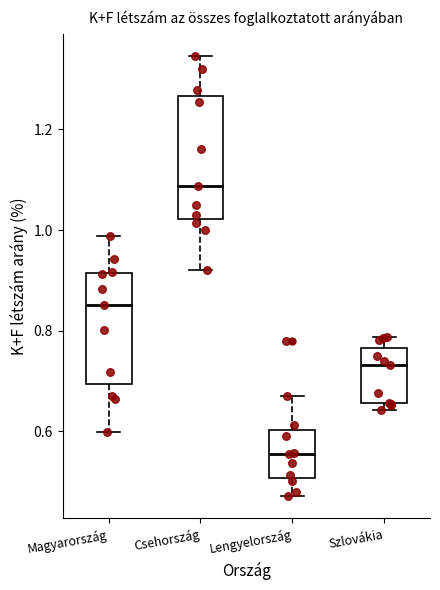

Where is the upper edge of the box for Magyarország on the y-axis? The values are not printed on the chart, so give them approximately, as read against the axis.

0.92